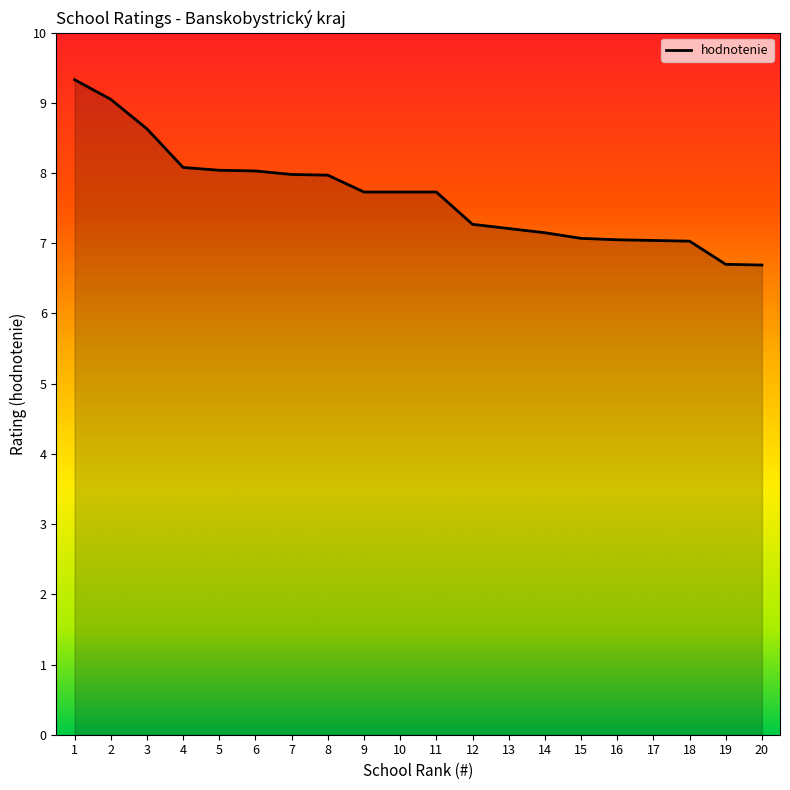

What is the difference between the maximum and minimum values?

2.6